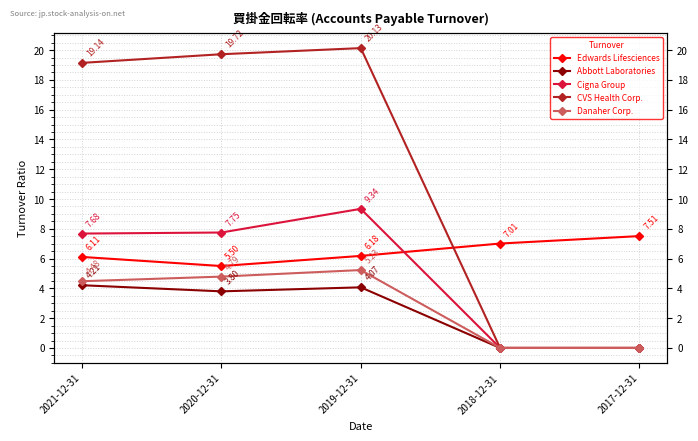

How many lines are shown in the chart?

5